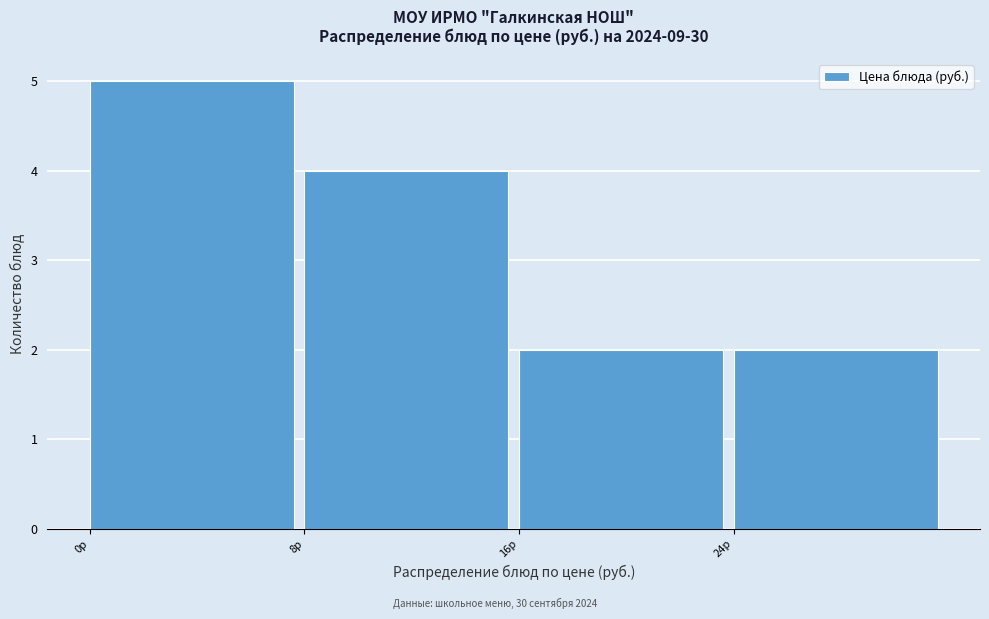

Reading left to right, transcribe this chart: for each bar, give the range it covers on the x-axis and its height. The values are not printed on the chart, so give them approximately, as read against the axis.

0 to 8: 5
8 to 16: 4
16 to 24: 2
24 to 32: 2